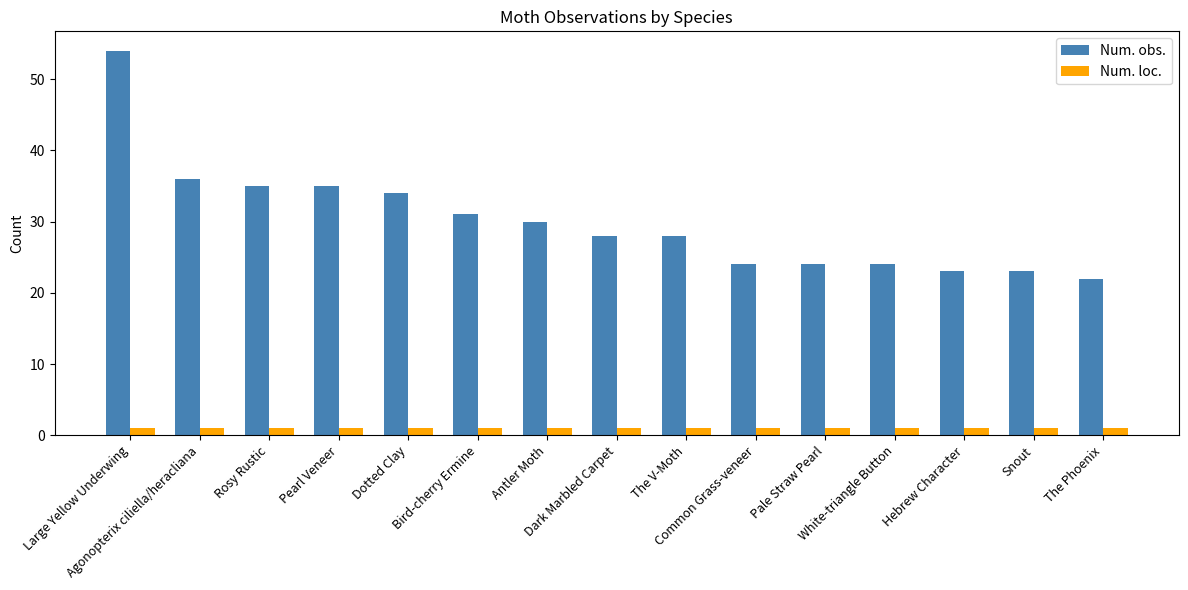

What is the difference between the maximum and minimum values in the Num. obs. series?

32